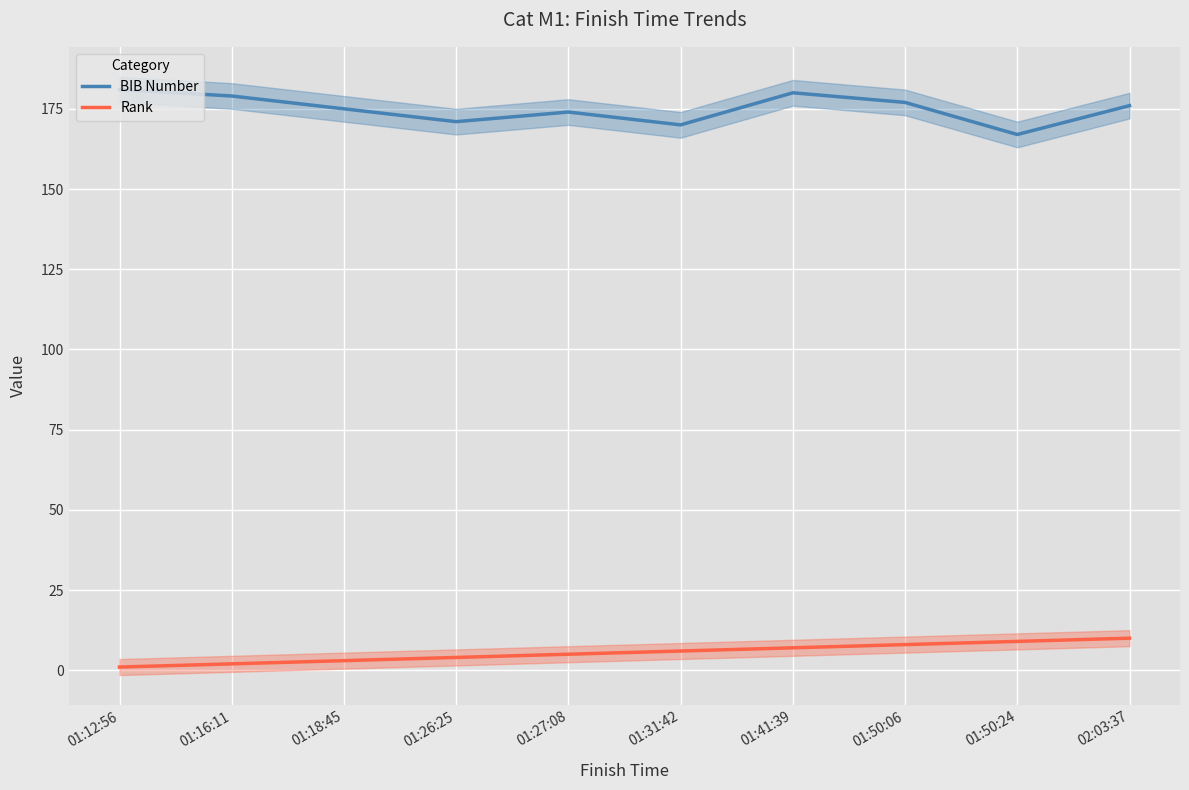

What is the average value of the Rank series?

6